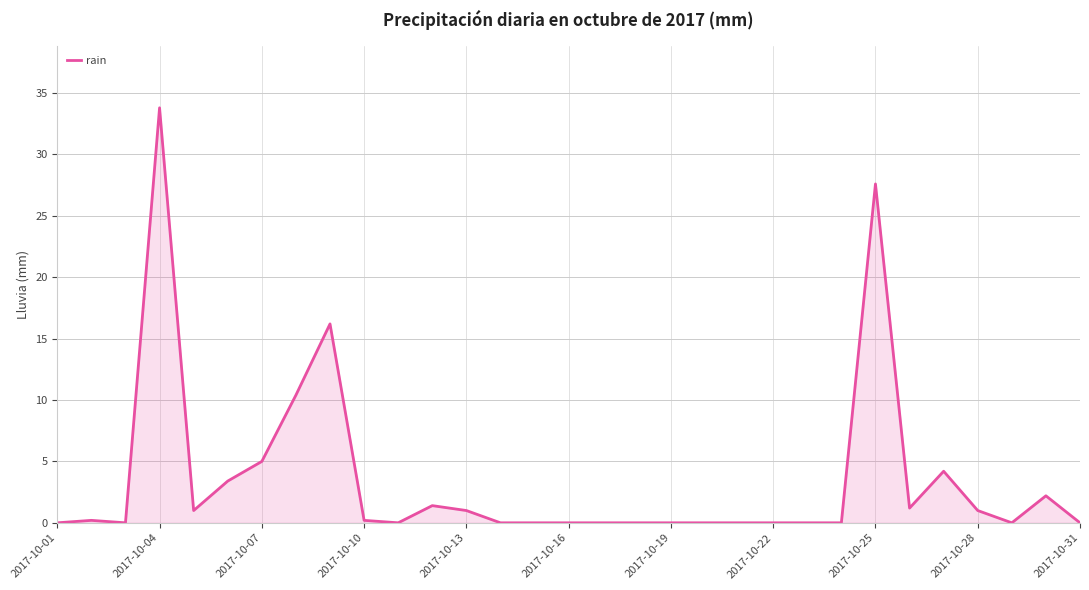

What is the greatest value displayed?

33.8